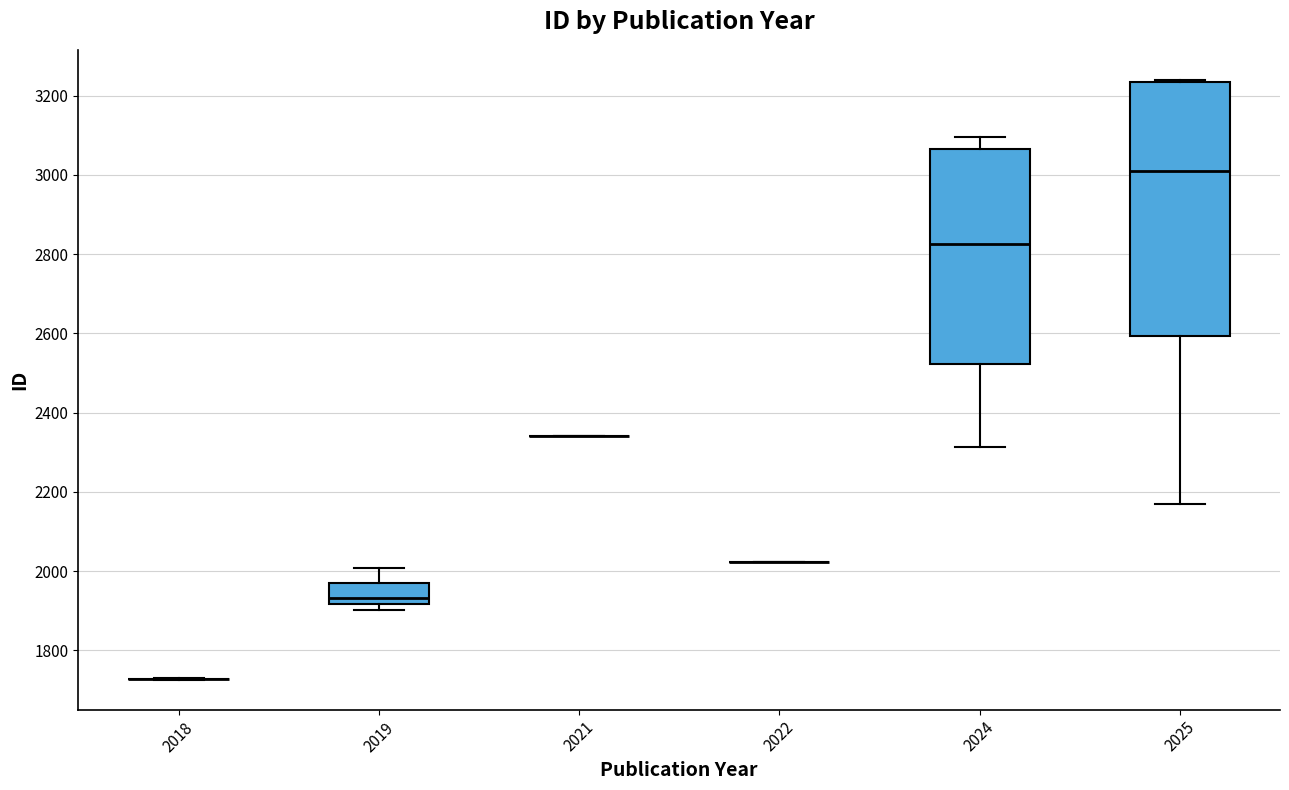

Reading left to right, read every box against the y-axis: the position of its median line, the range the box covers, and the ends of its whiskers. The values are not printed on the chart, so give them approximately, as read against the axis.

2018: box collapsed to a line at 1720, whiskers 1720 to 1720
2019: median 1940, box 1920 to 1960, whiskers 1900 to 2000
2021: box collapsed to a line at 2340, whiskers 2340 to 2340
2022: box collapsed to a line at 2020, whiskers 2020 to 2020
2024: median 2820, box 2520 to 3060, whiskers 2320 to 3100
2025: median 3020, box 2600 to 3240, whiskers 2160 to 3240 (just above the box's upper edge)